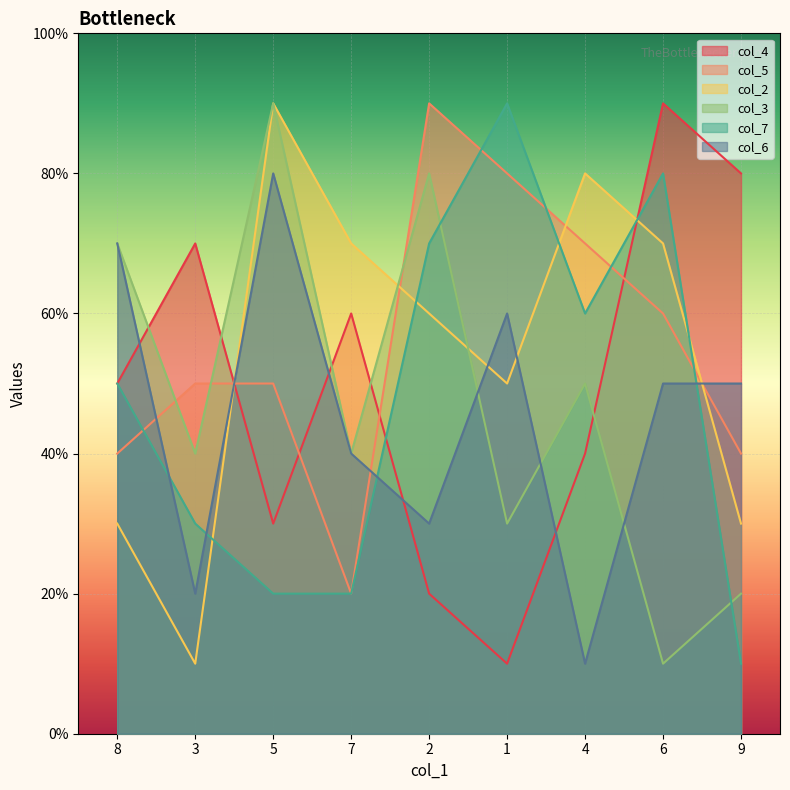

Where is the first local minimum for col_7?

4